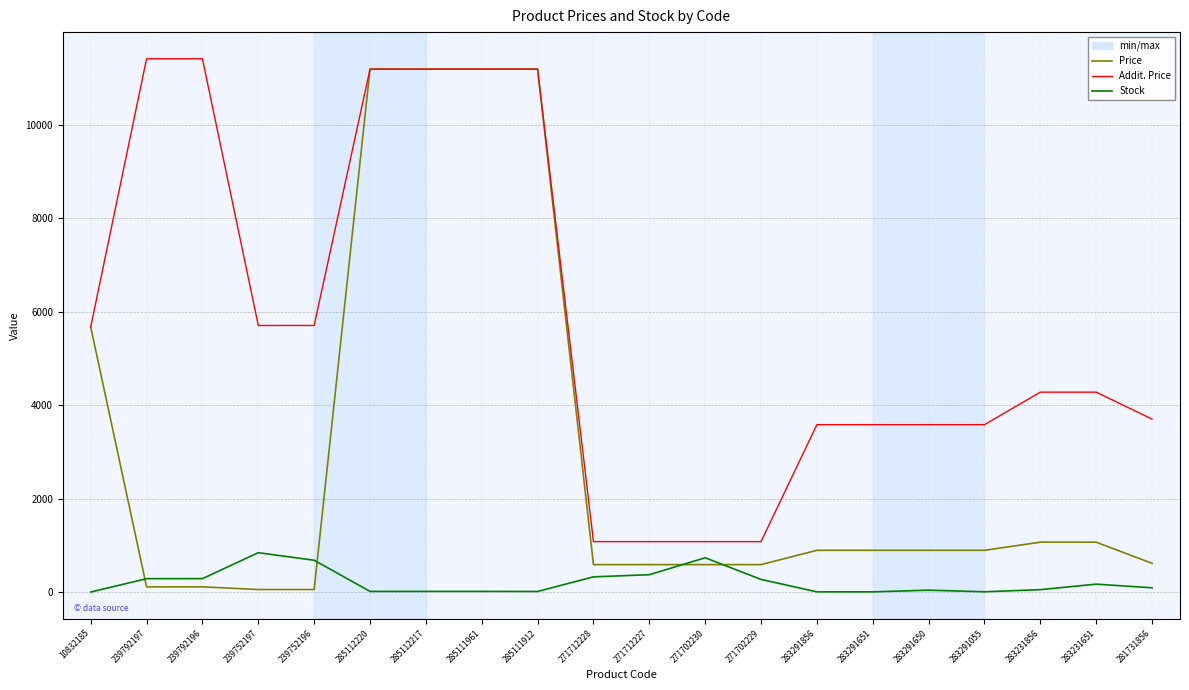

List the series in order of their peak value, highest first.

Addit. Price, Price, Stock